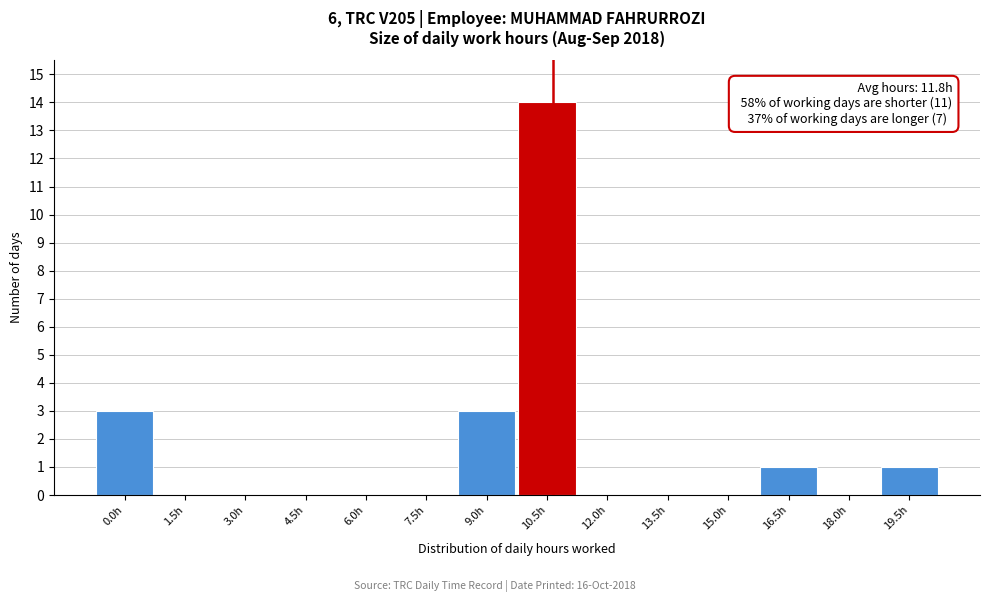

Reading left to right, what are all the values shown in this chart?

0.0h=3	1.5h=0	3.0h=0	4.5h=0	6.0h=0	7.5h=0	9.0h=3	10.5h=14	12.0h=0	13.5h=0	15.0h=0	16.5h=1	18.0h=0	19.5h=1